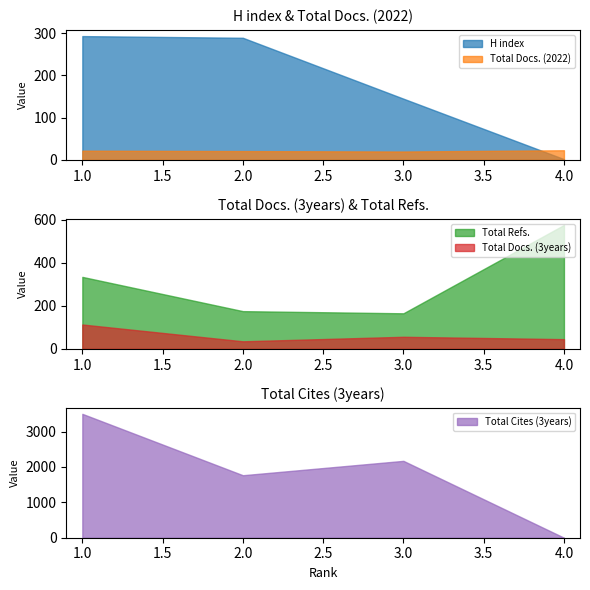

How many values in the Total Docs. (2022) series are below 22?

2